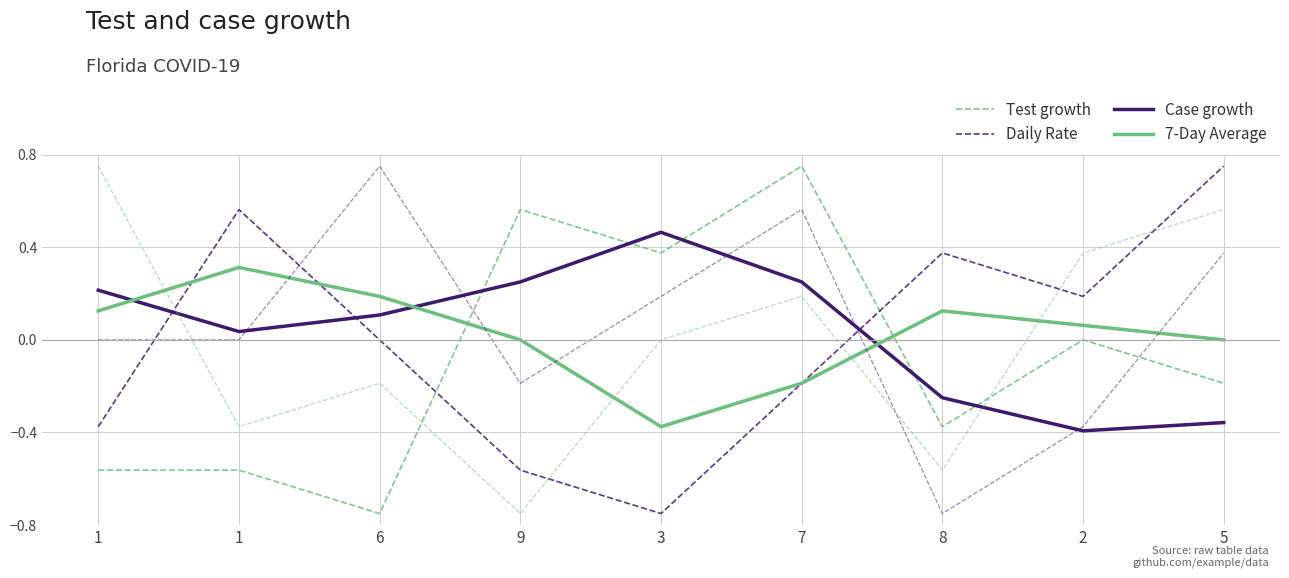

What is the total value across all series at 3?

-0.1